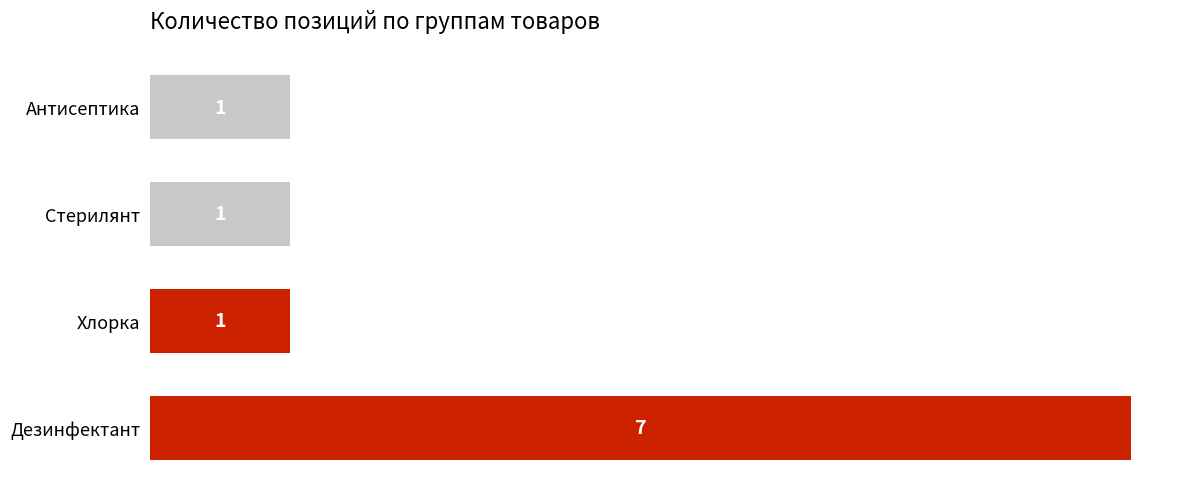

Approximately how many times larger is the value at Дезинфектант compared to Хлорка?

7.0